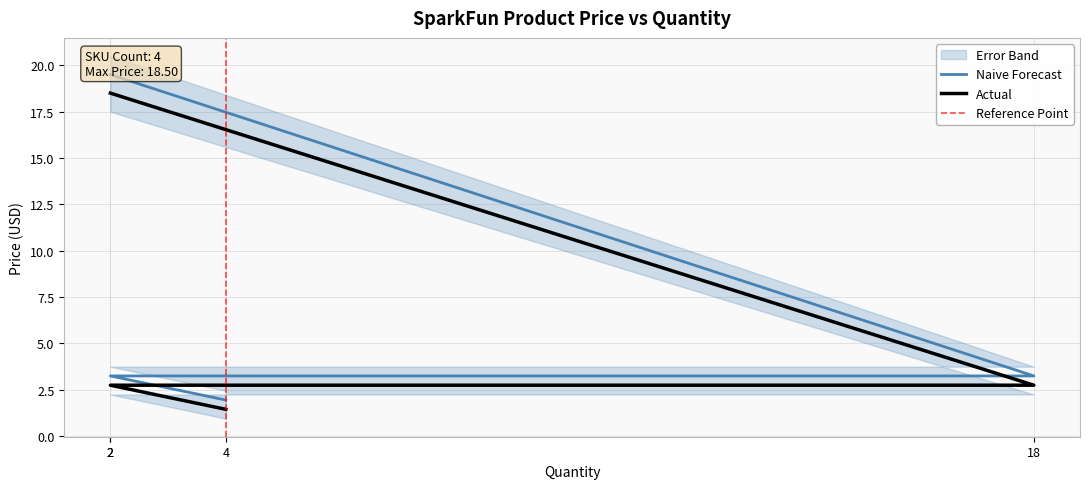

What is the average value?

6.4